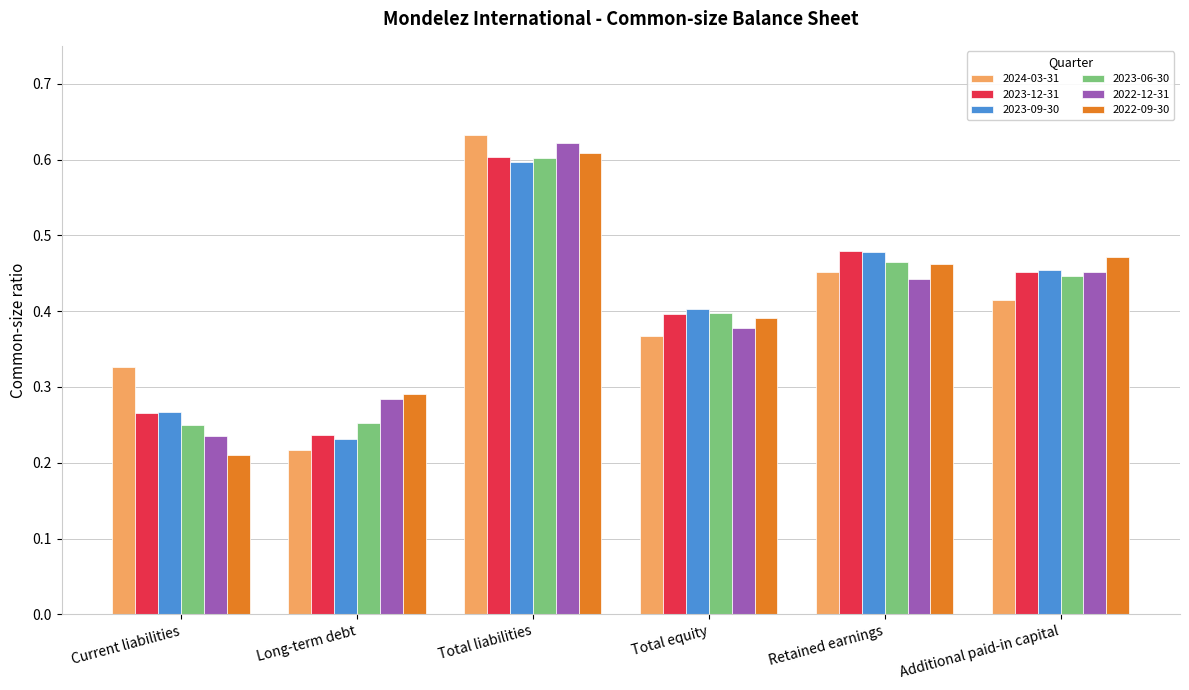

At which label does 2023-12-31 reach its peak?

Total liabilities